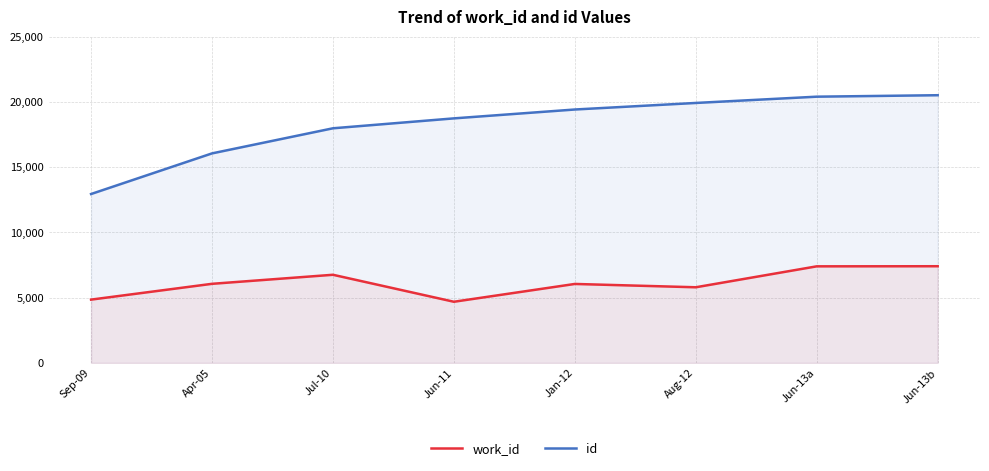

At Sep-09, list the series in order from largest to smallest.

id, work_id